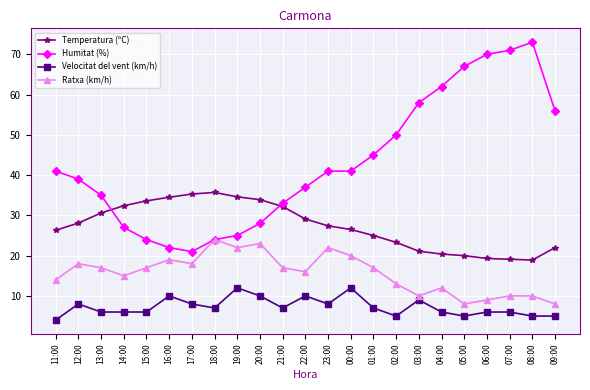

True or false: Velocitat del vent (km/h) has more than 1 points higher than both neighbors.

True